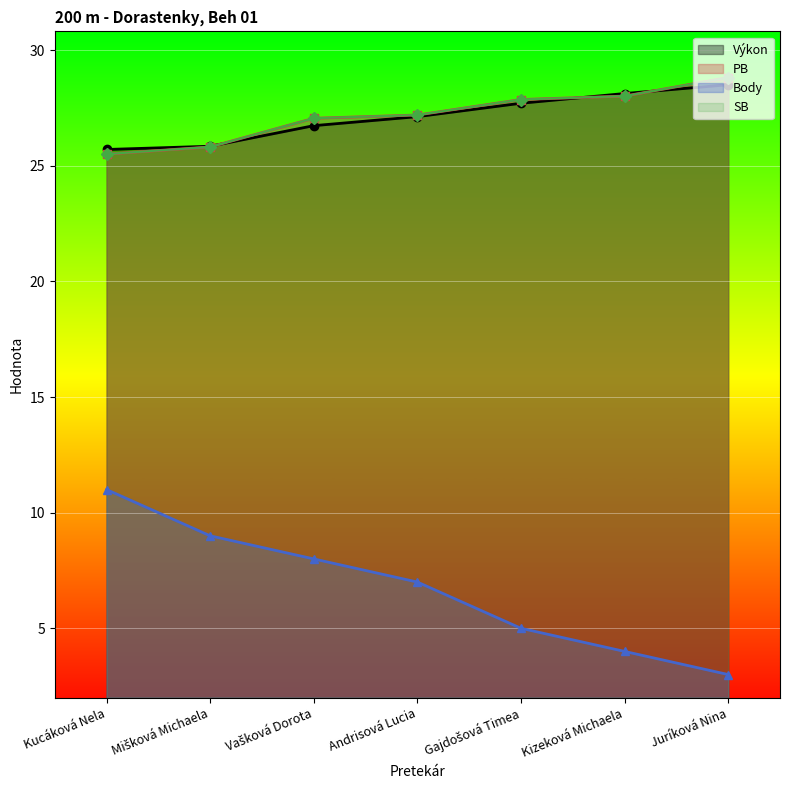

Which series changed the most between Andrisová Lucia and Juríková Nina?

Body